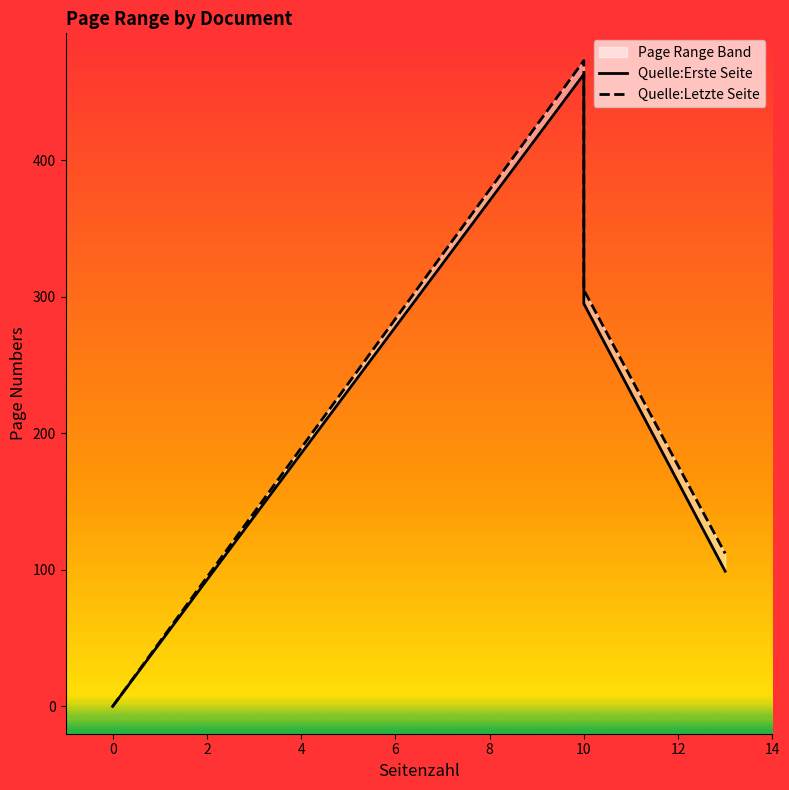

List the series in order of their peak value, highest first.

Quelle:Letzte Seite, Quelle:Erste Seite